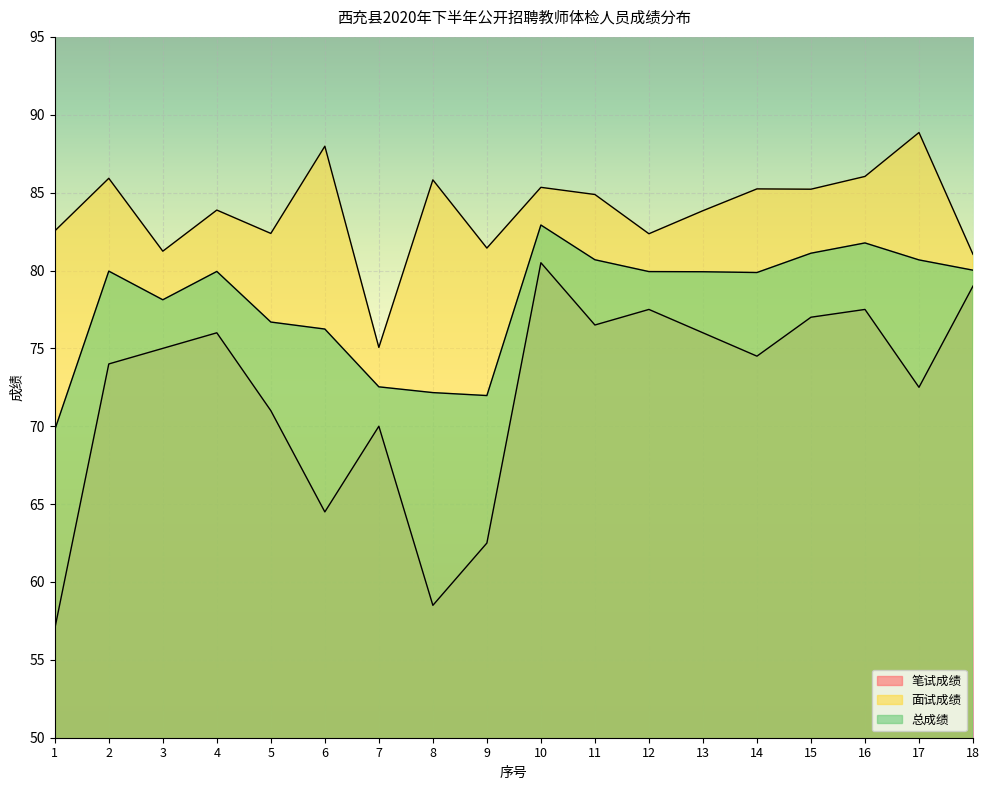

At how many categories does at least one series exceed 59?

18